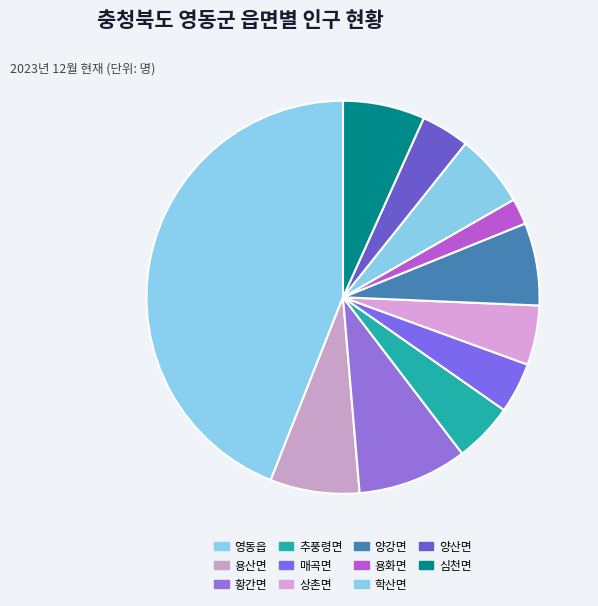

Which category has the biggest portion of the pie?

영동읍